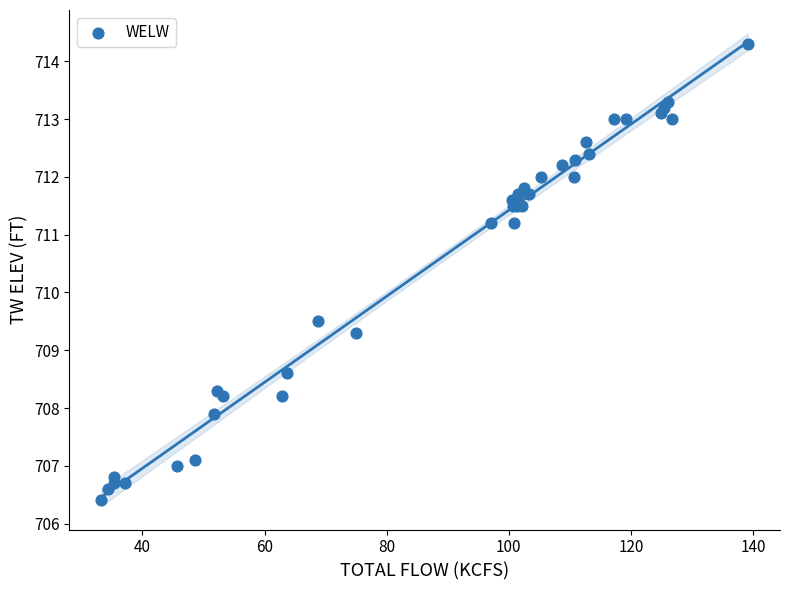

What Y value in the scatter plot is closest to 710?

709.5